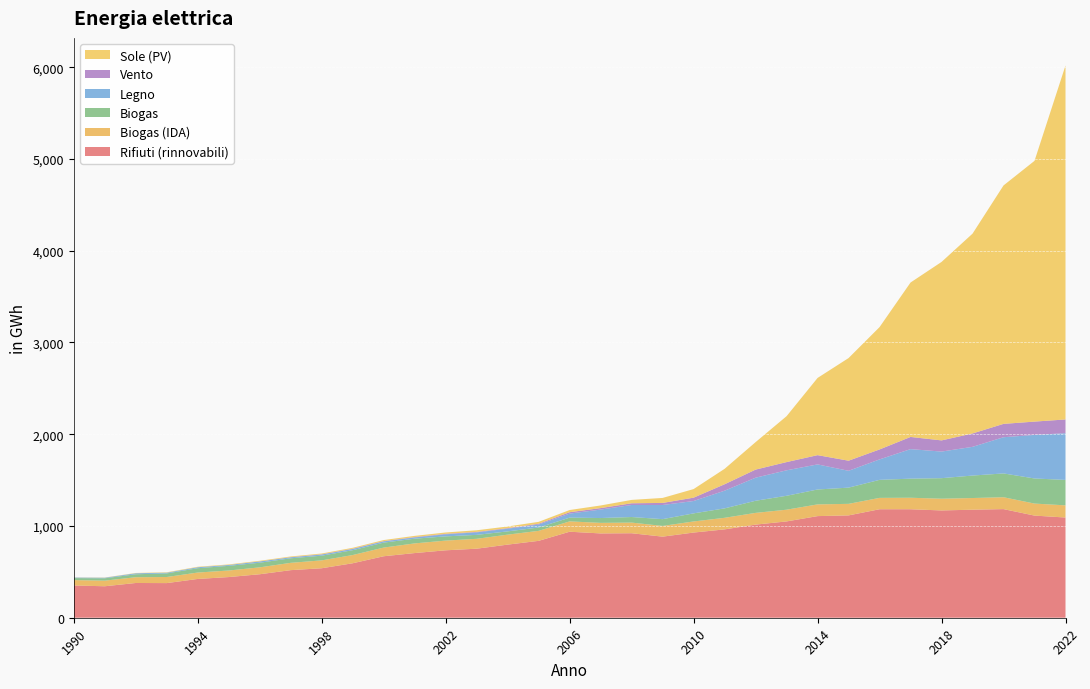

Reading left to right, what are all the values shown in this chart?

Rifiuti (rinnovabili): 351.7	343.0	378.7	377.5	422.7	443.3	473.9	518.7	539.4	593.7	670.1	704.8	734.9	752.5	796.9	838.0	937.5	918.8	920.9	883.8	928.4	963.0	1014.9	1049.7	1107.6	1115.3	1182.5	1182.3	1169.4	1177.4	1183.9	1113.2	1092.1
Biogas (IDA): 58.6	61.2	62.9	66.4	69.7	71.3	75.2	79.7	85.8	89.6	94.4	105.4	105.7	107.7	108.7	108.9	112.6	115.0	116.0	116.7	120.9	126.2	127.8	127.7	127.8	125.9	123.7	125.3	127.9	127.3	129.5	131.1	132.7
Biogas: 21.8	25.6	32.3	39.3	47.2	51.0	50.4	49.6	51.2	52.8	54.2	51.3	46.1	43.0	35.6	36.5	40.9	52.8	60.7	74.0	88.2	102.9	132.2	151.7	162.4	176.8	196.5	208.2	223.8	244.9	259.4	273.5	277.3
Legno: 5.7	6.0	10.7	7.8	10.4	9.3	14.0	10.2	12.5	13.1	13.7	13.8	22.4	27.3	29.1	32.6	44.0	92.3	131.4	154.2	134.6	192.6	251.5	277.6	273.3	183.6	222.8	321.8	289.9	312.9	394.5	474.9	509.2
Vento: 0.0	0.1	0.1	0.0	0.1	0.1	0.5	2.0	2.7	3.3	3.0	4.0	5.4	5.2	6.3	8.4	15.3	16.0	18.5	22.6	36.6	70.1	88.1	89.5	100.9	110.0	108.6	132.6	121.8	145.9	145.4	144.9	149.7
Sole (PV): 1.4	2.4	3.4	4.4	5.2	5.9	6.7	7.4	8.4	9.7	11.2	13.0	14.7	17.6	18.1	20.7	23.8	28.6	36.7	54.4	93.6	168.1	299.5	500.5	841.6	1118.5	1333.5	1683.2	1945.1	2177.7	2598.7	2842.0	3857.8